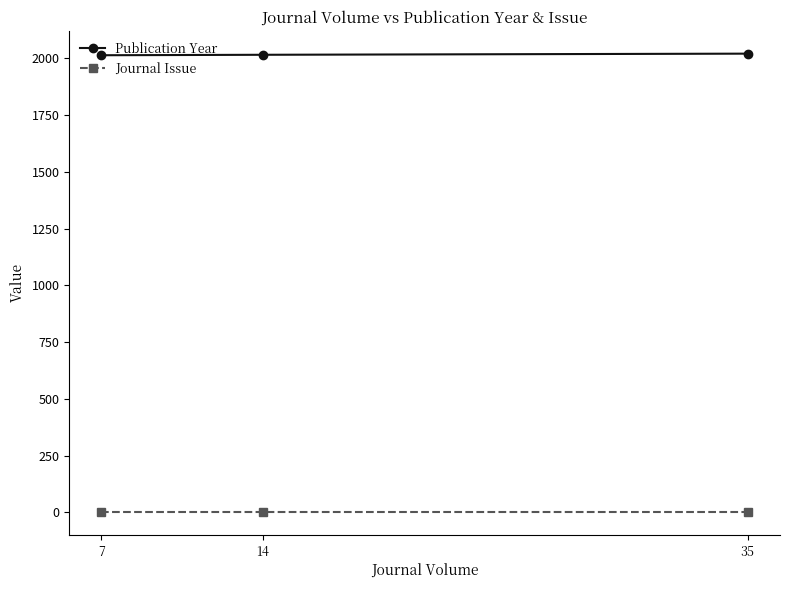

Which series has the largest total across all categories?

Publication Year